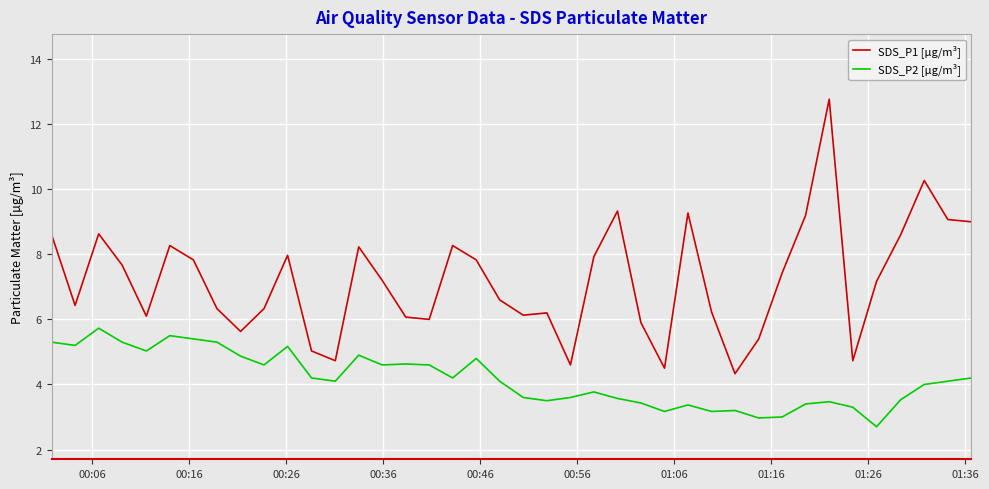

Which series has the largest total across all categories?

SDS_P1 [µg/m³]